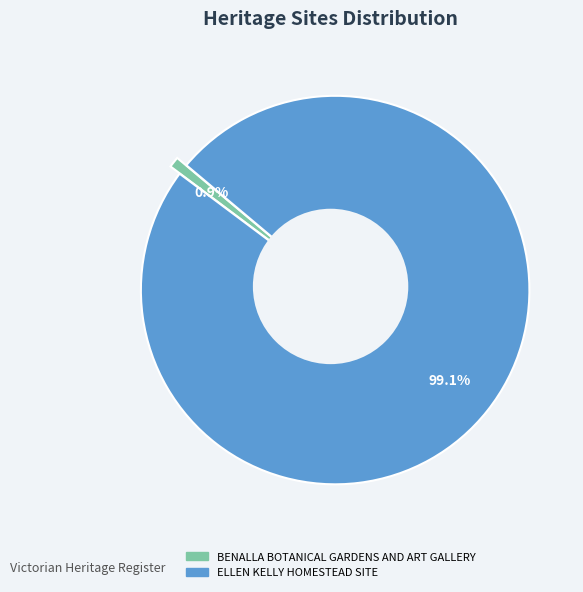

The ELLEN KELLY HOMESTEAD SITE slice represents 89% of the pie. True or false?

False